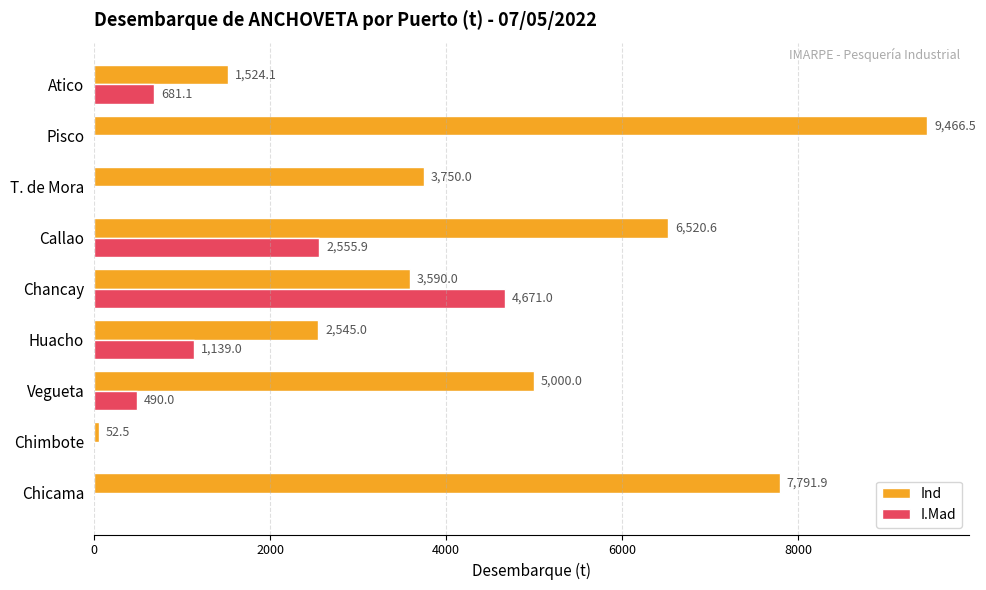

Between Chimbote and Atico, which series saw the biggest shift?

Ind